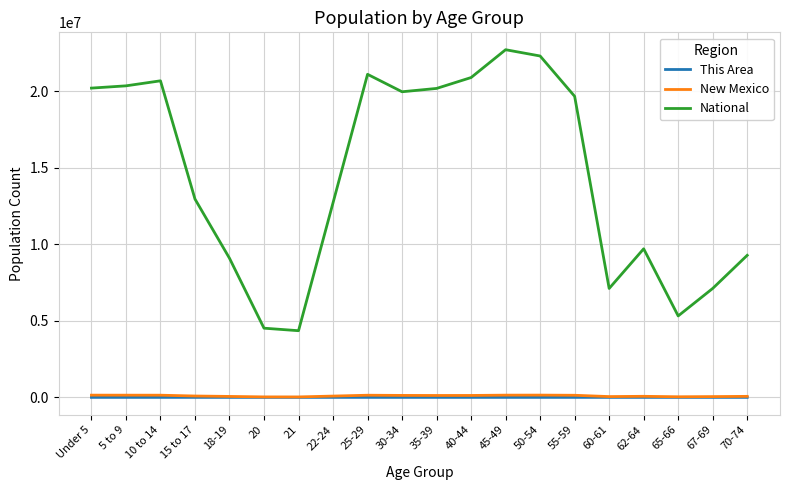

What is the sum of the This Area values at 62-64 and 70-74?

7